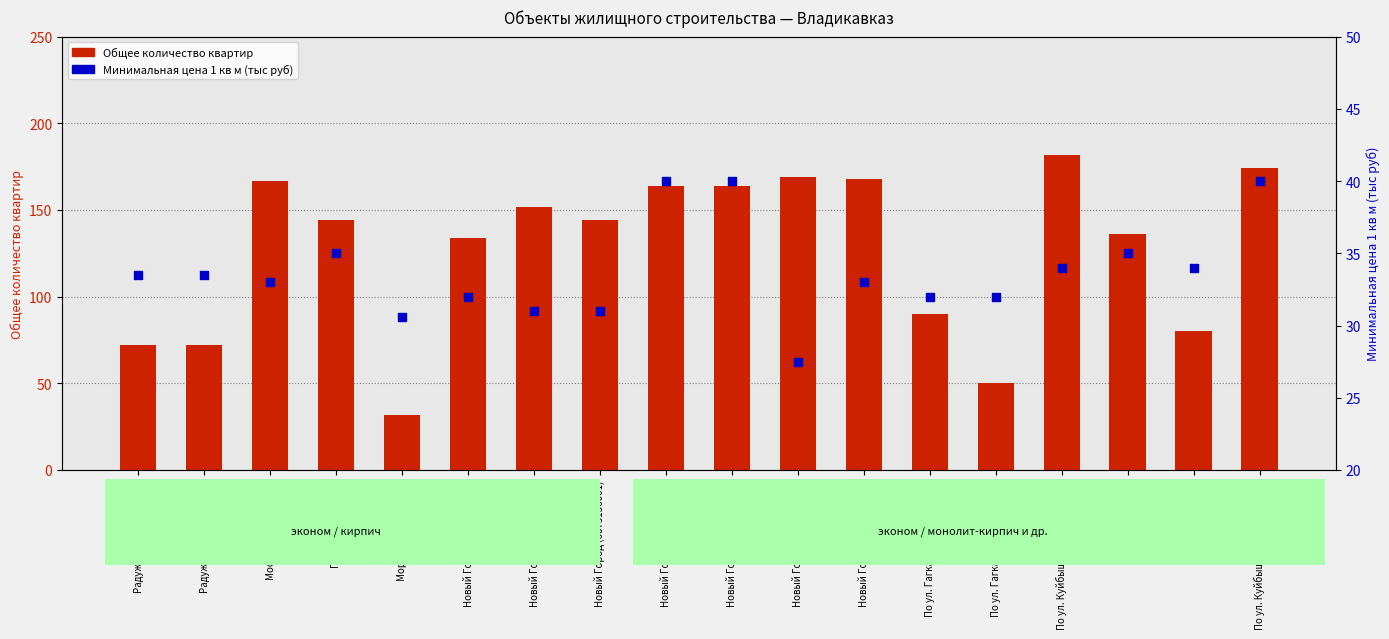

Is the value of Минимальная цена 1 кв м (тыс руб) at Новый Город (6676905001) greater than the value of Общее количество квартир at По ул. Московская?

No